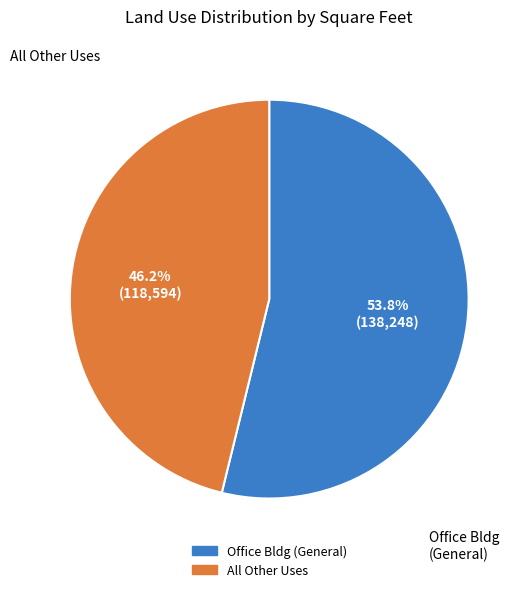

Is there a majority slice in this chart?

Yes